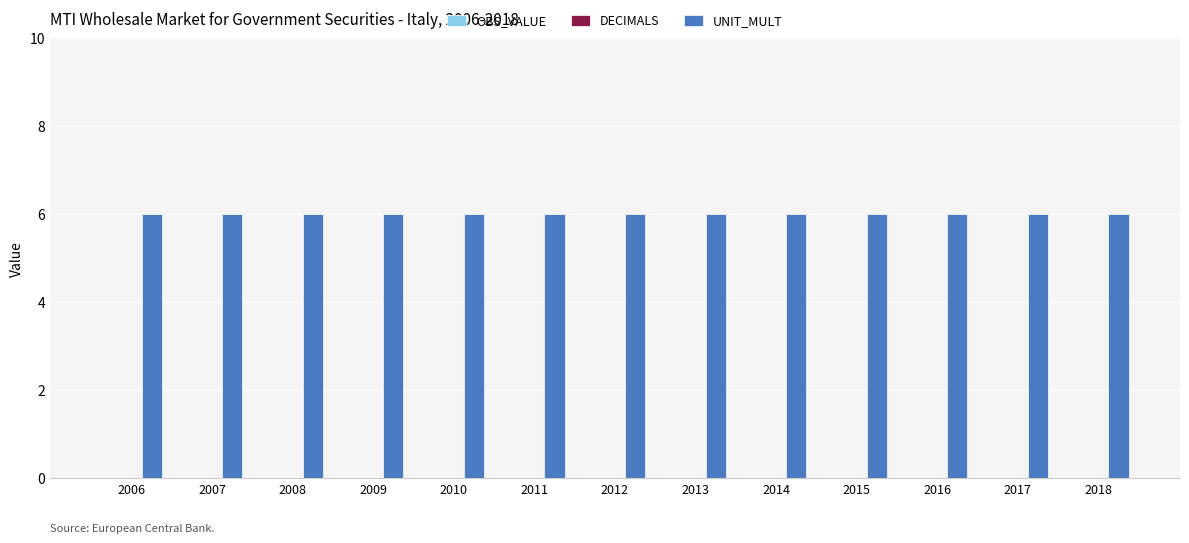

What is the spread (max minus min) of values at 2014?

6